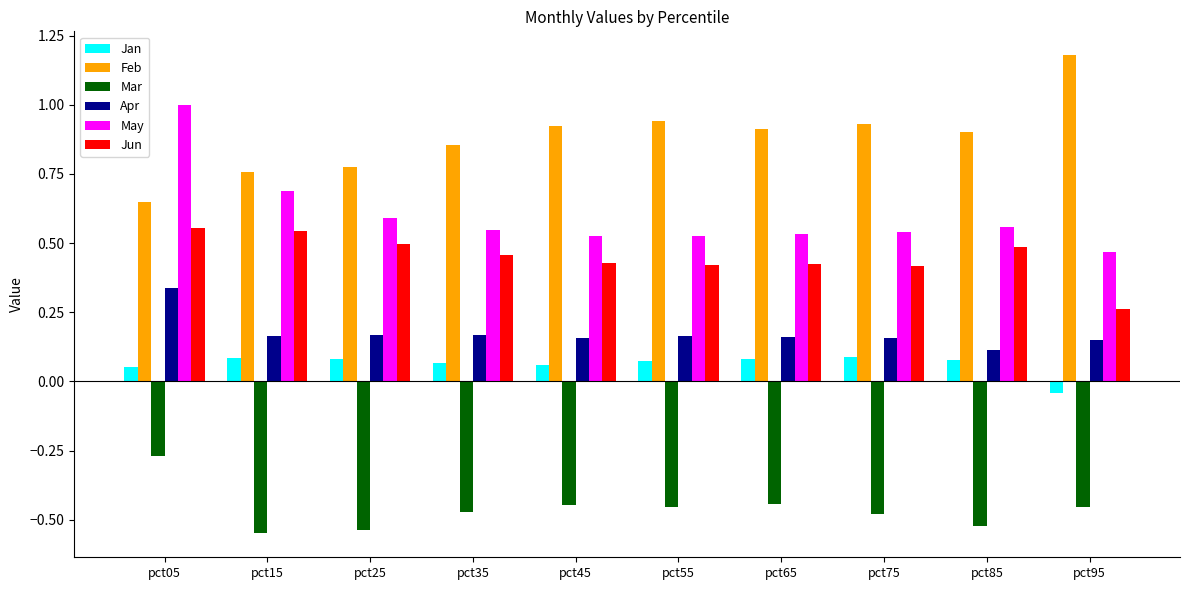

At which category is the sum across all series the highest?

pct05